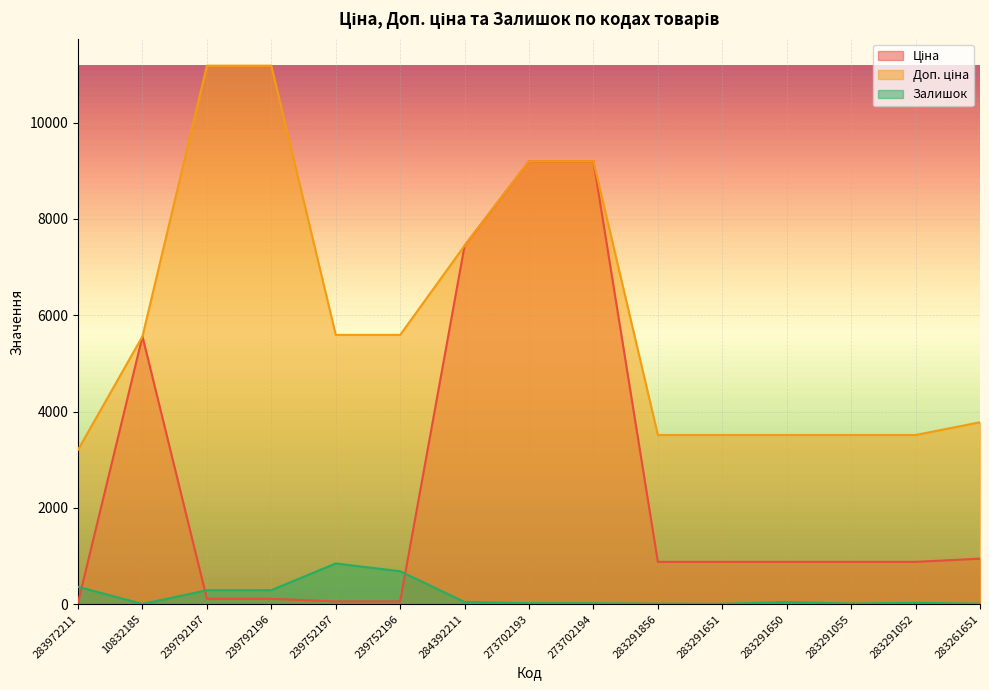

What is the minimum value shown in the chart?

3.0